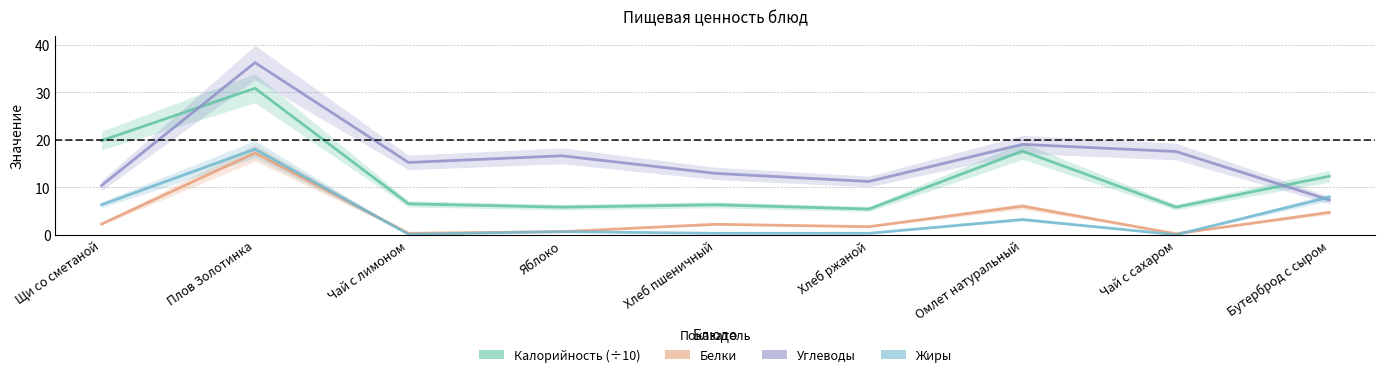

What is the lowest value of the Углеводы series?

7.3